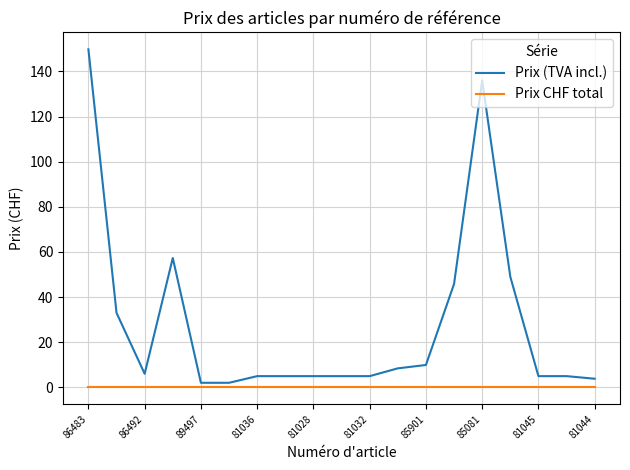

Which series has the largest total across all categories?

Prix (TVA incl.)